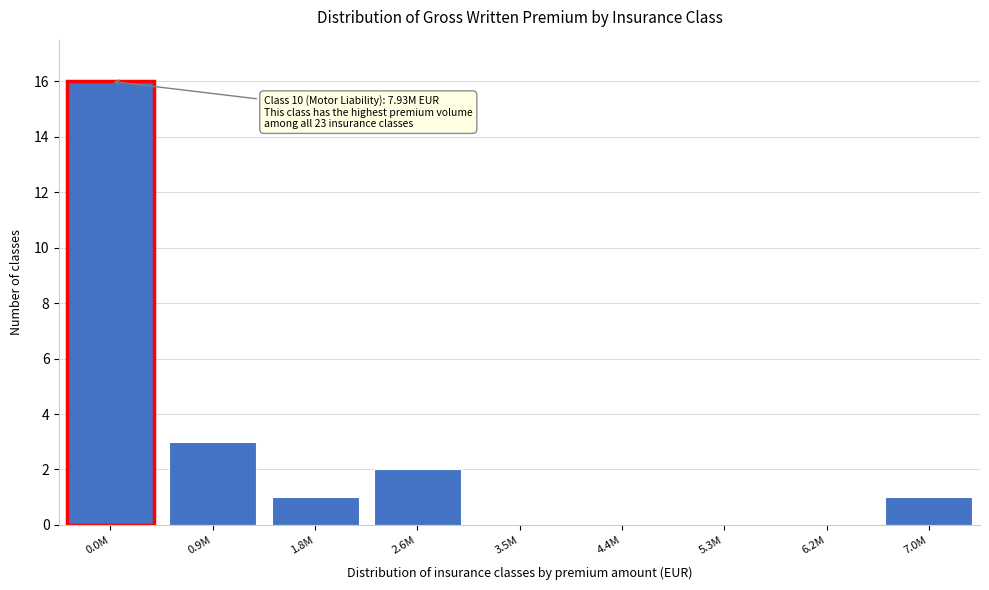

Reading right to left, extract all data points from this chart.

7.0M=1	6.2M=0	5.3M=0	4.4M=0	3.5M=0	2.6M=2	1.8M=1	0.9M=3	0.0M=16